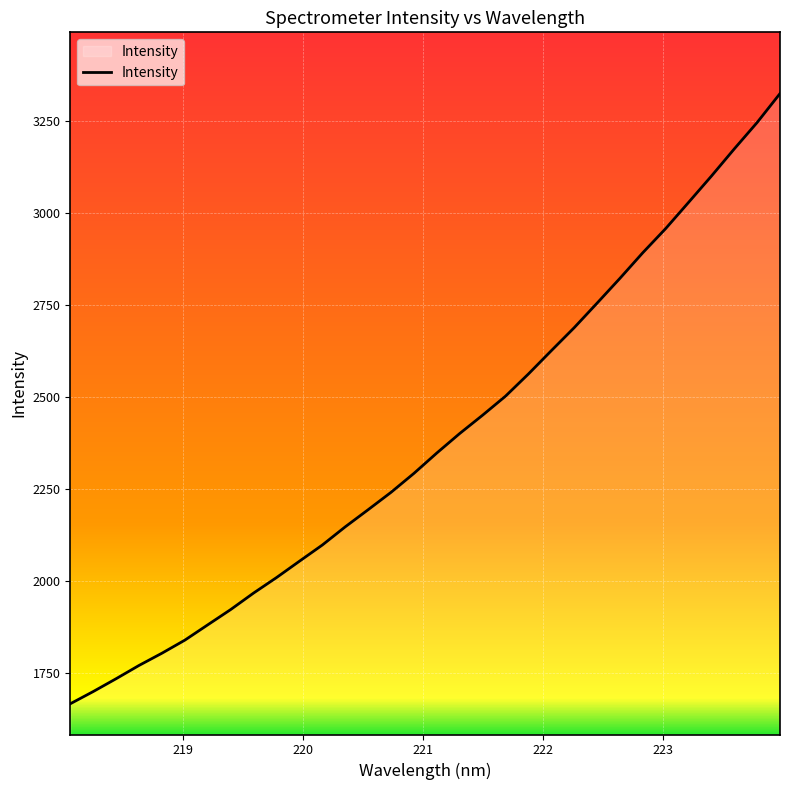

What is the difference between the maximum and minimum values?

1656.1